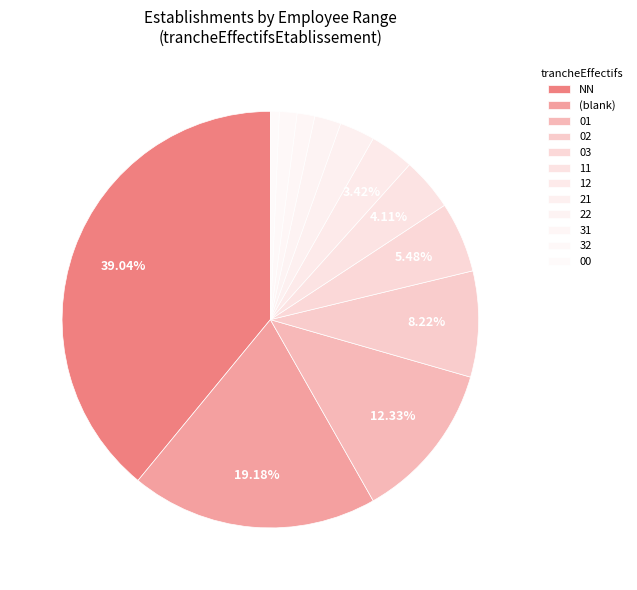

True or false: 00 accounts for 1% of the total.

True